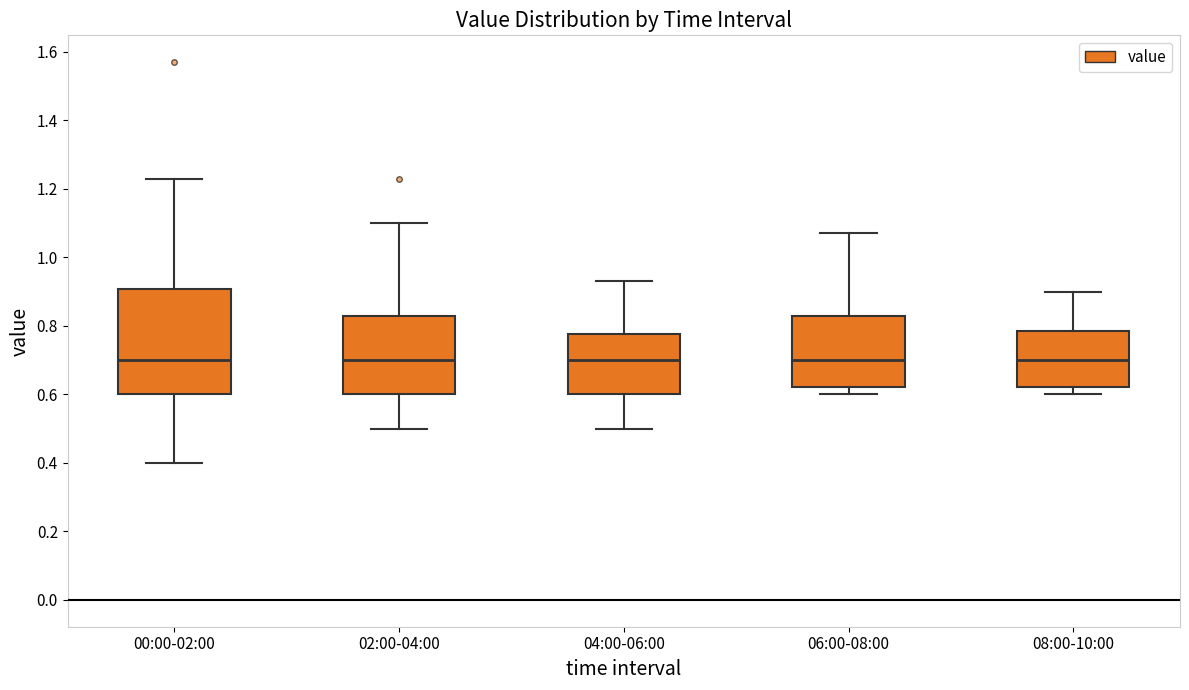

Where is the upper edge of the box for 08:00-10:00 on the y-axis? The values are not printed on the chart, so give them approximately, as read against the axis.

0.78